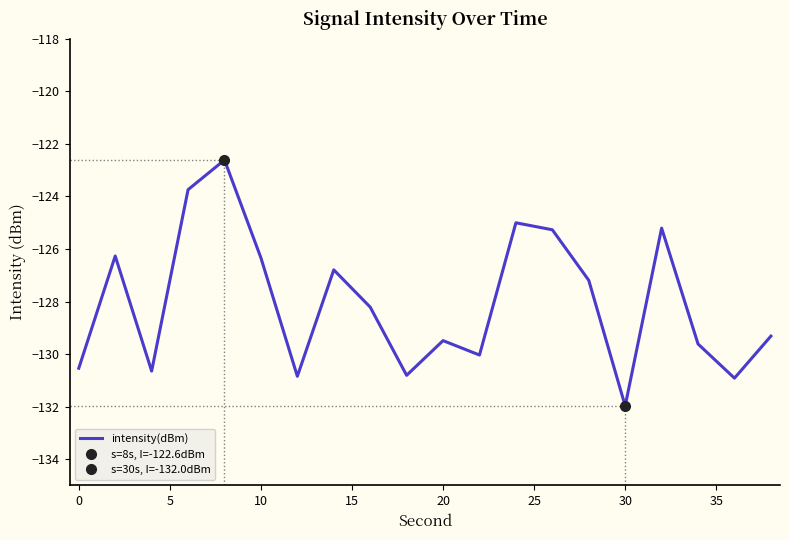

Reading left to right, list all the values displayed in this chart.

-130.5	-126.3	-130.6	-123.7	-122.6	-126.3	-130.8	-126.8	-128.2	-130.8	-129.5	-130.0	-125.0	-125.3	-127.2	-132.0	-125.2	-129.6	-130.9	-129.3